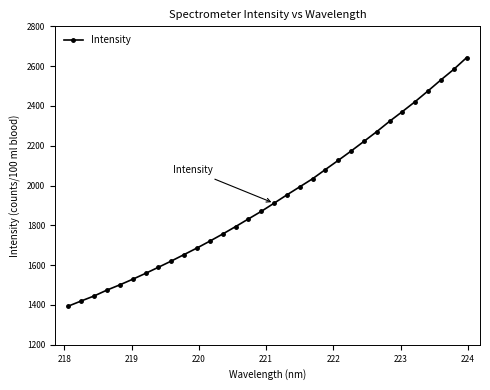

What is the difference between the second highest and minimum values?

1189.3